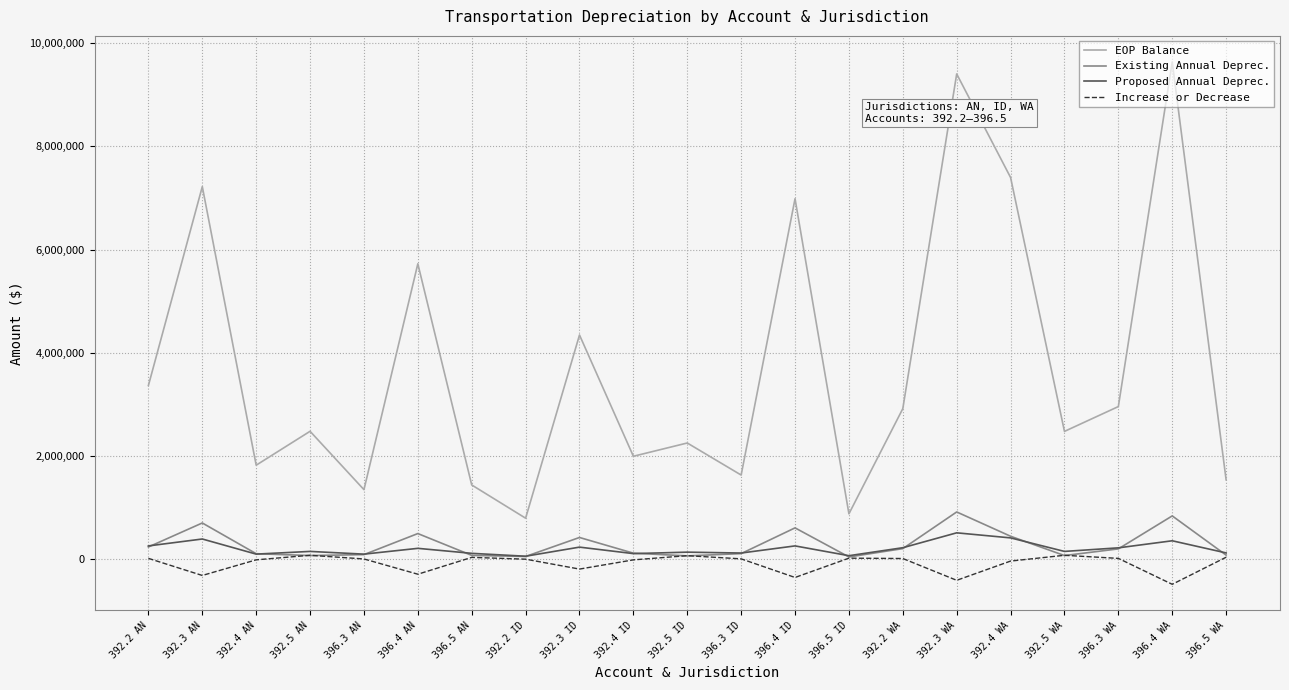

Is the value of Increase or Decrease at 396.3 AN greater than the value of EOP Balance at 396.4 ID?

No